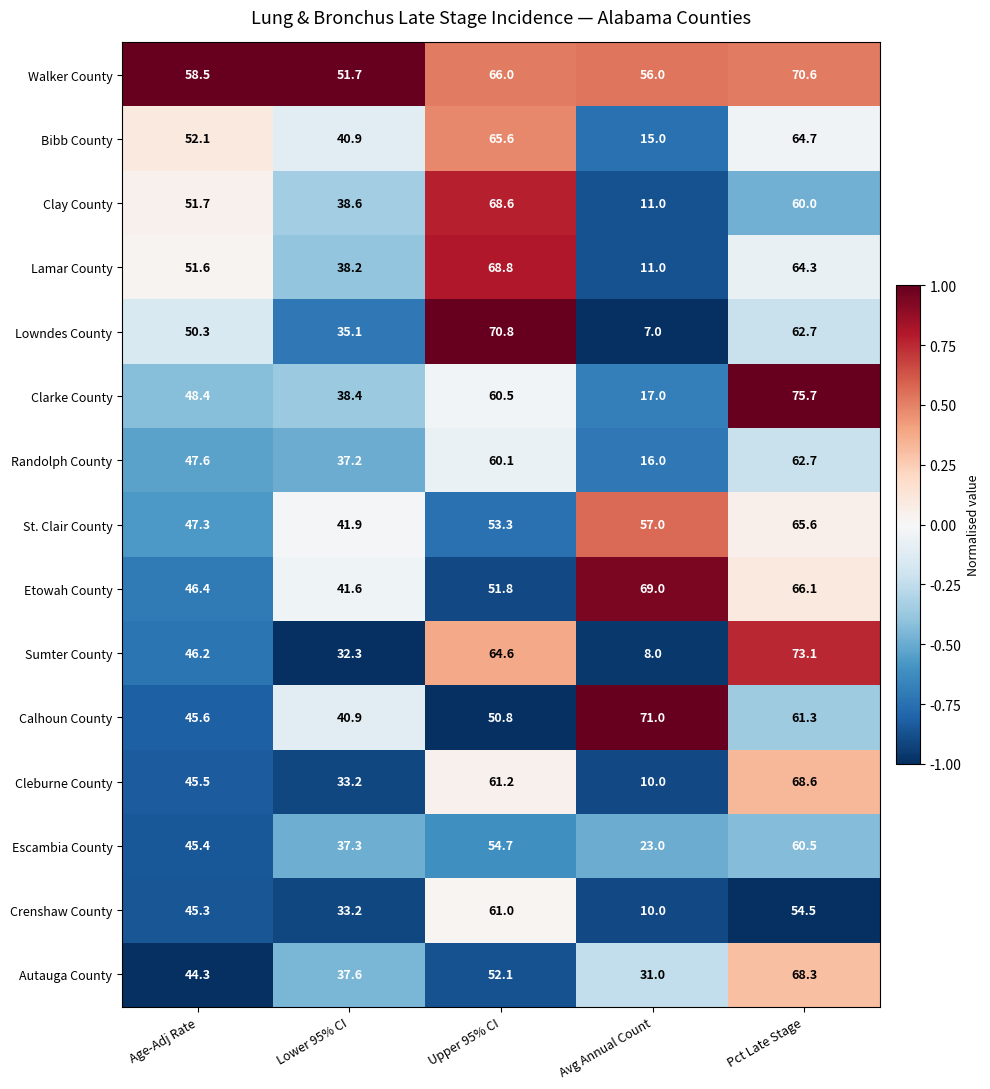

Which label corresponds to the largest value in the chart?

Pct Late Stage